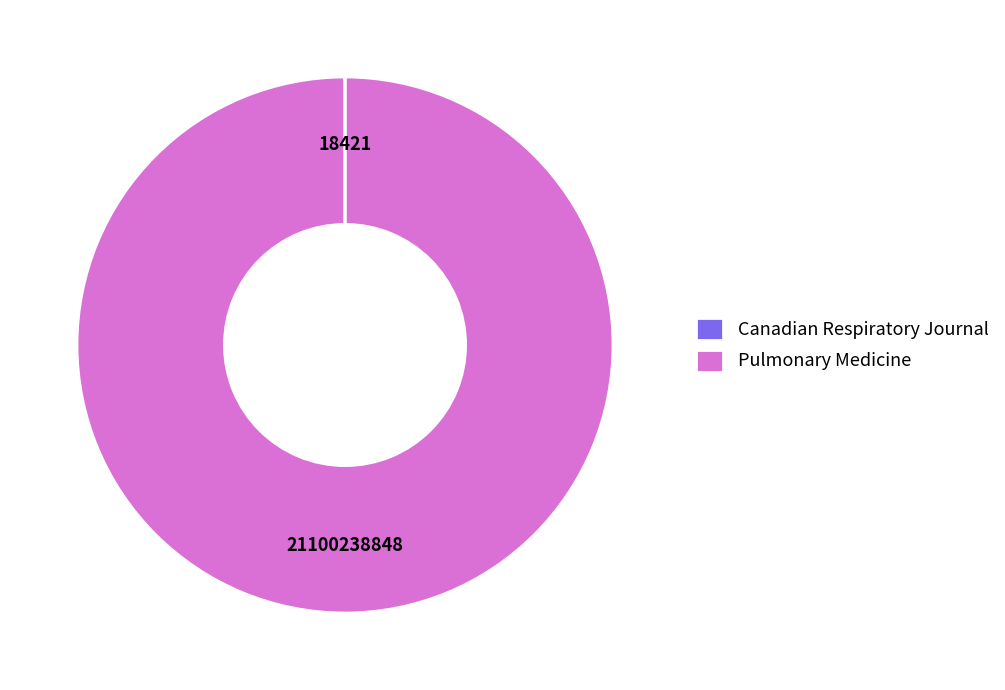

Is there any slice that represents more than half of the pie?

Yes